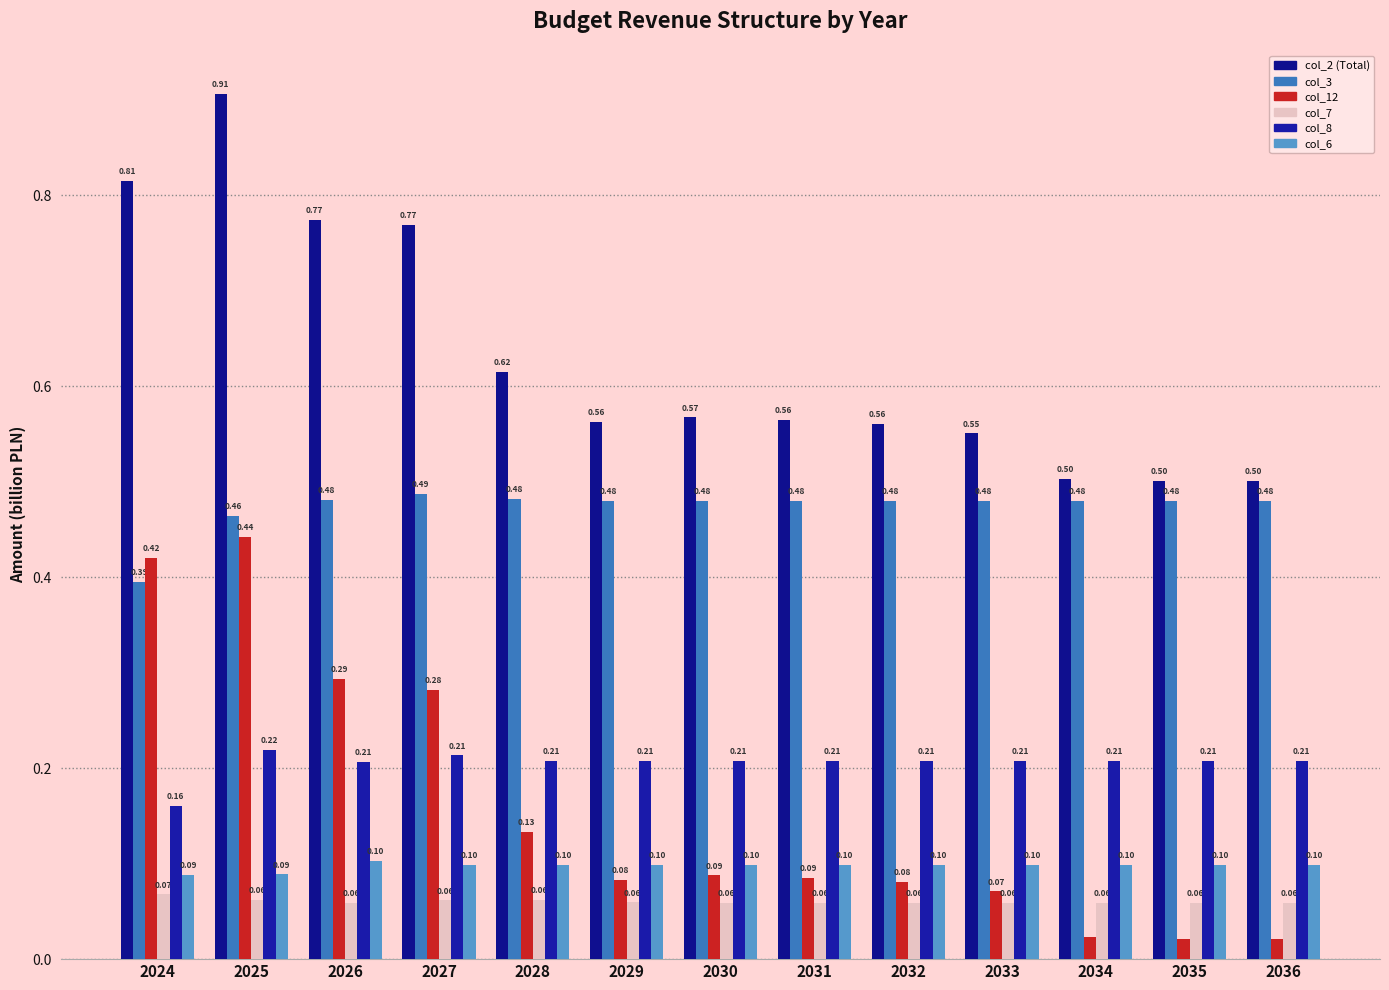

True or false: col_7 has a value of 0.0 at 2026.

False